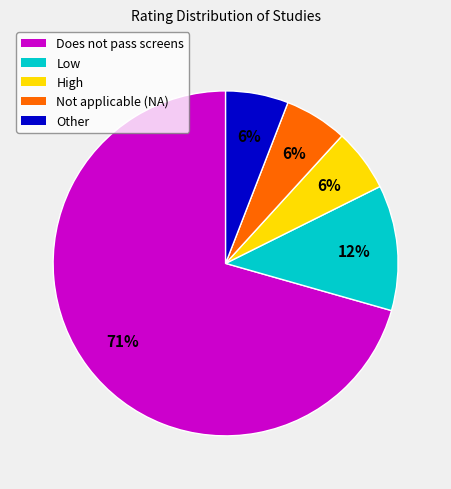

What percentage is the High slice, to the nearest percent?

6%